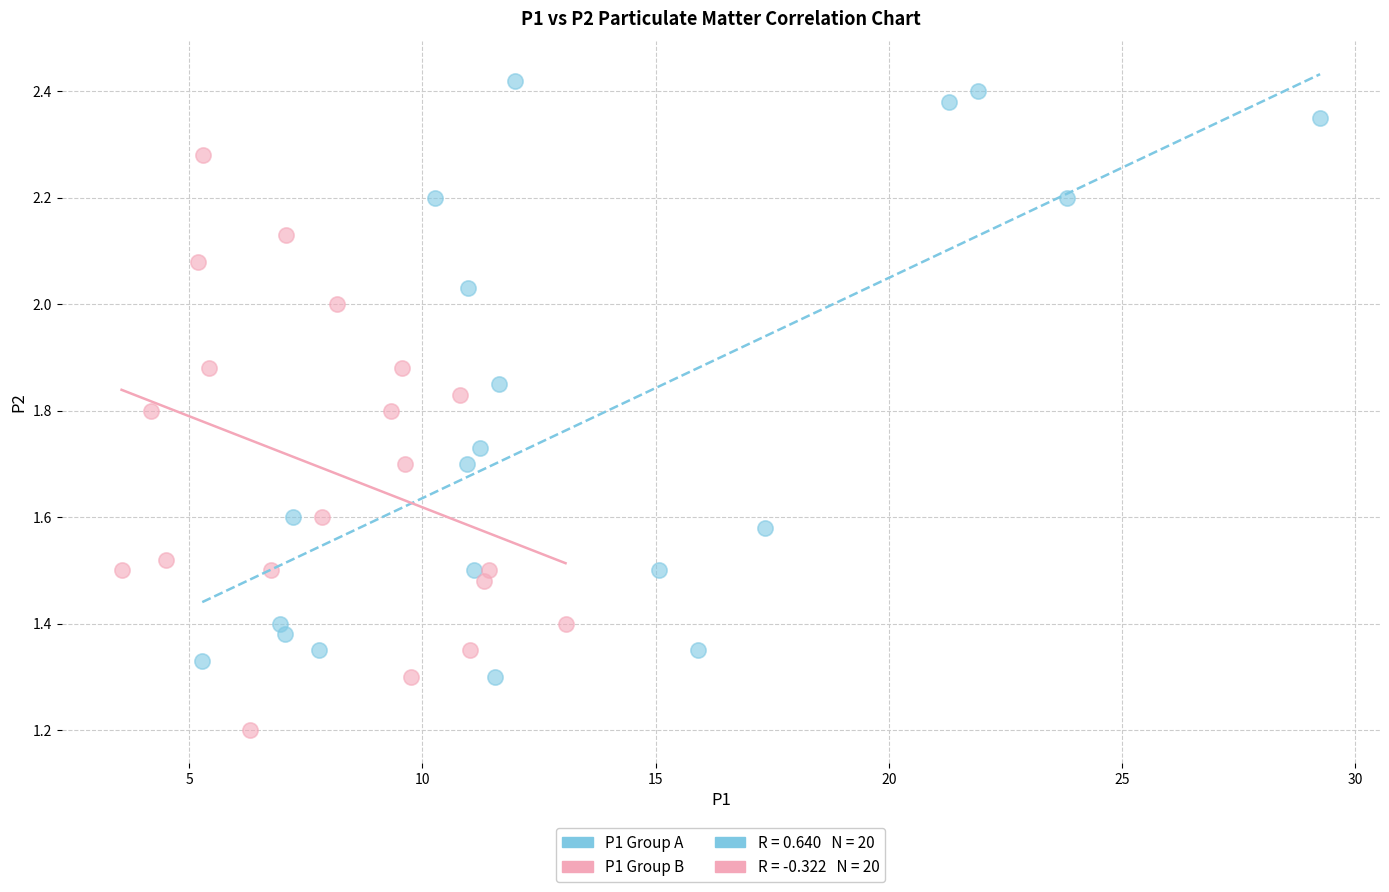

Which series reaches the maximum Y coordinate?

P1 Group A